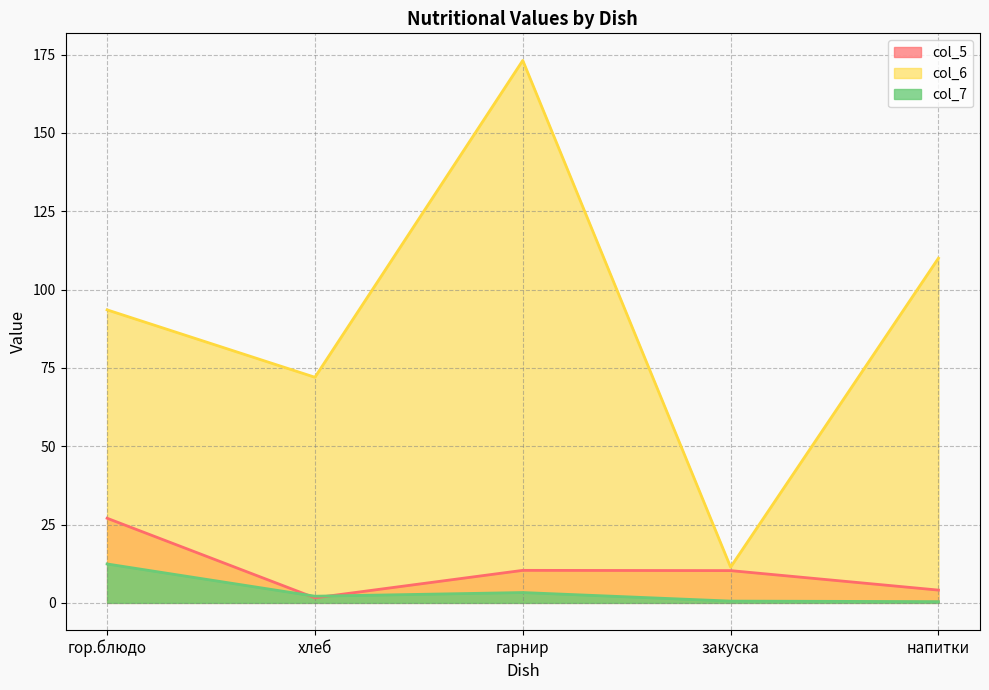

How many lines are shown in the chart?

3